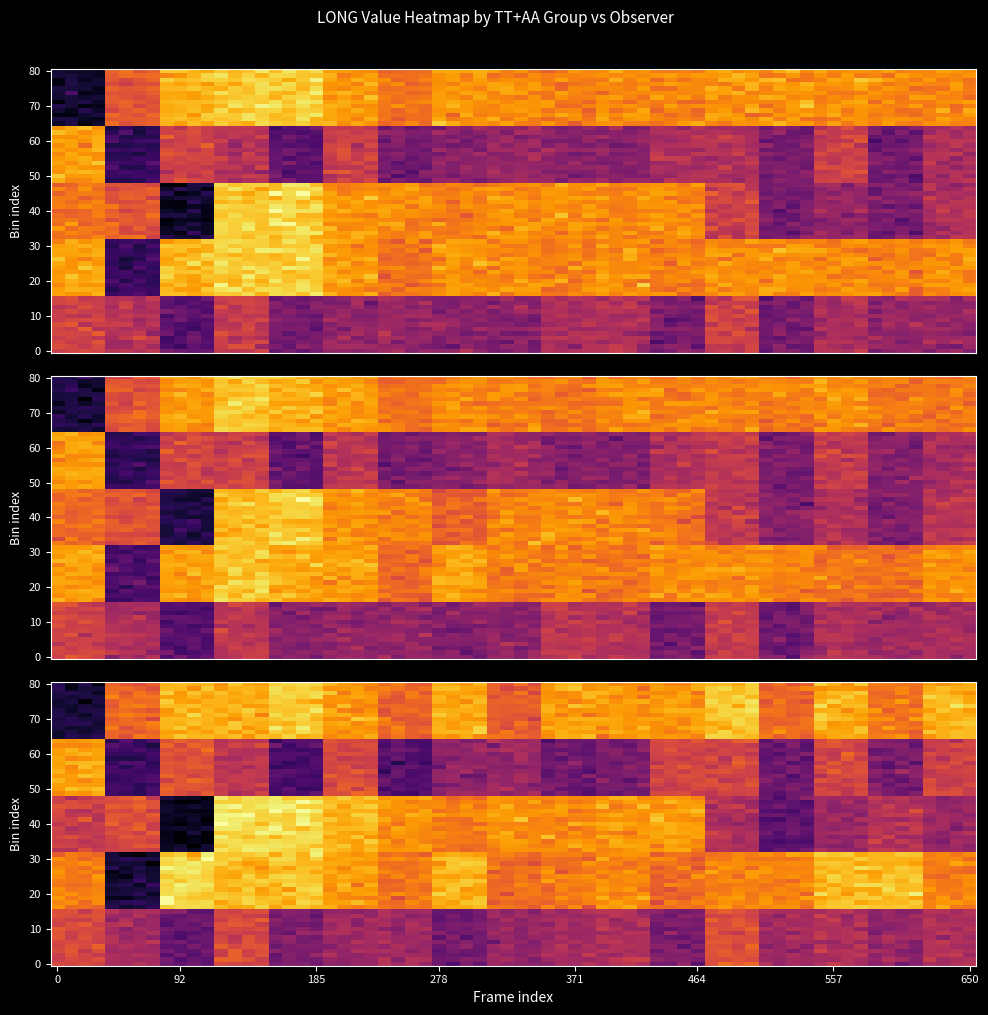

At which category does the chart reach its peak across all series?

4